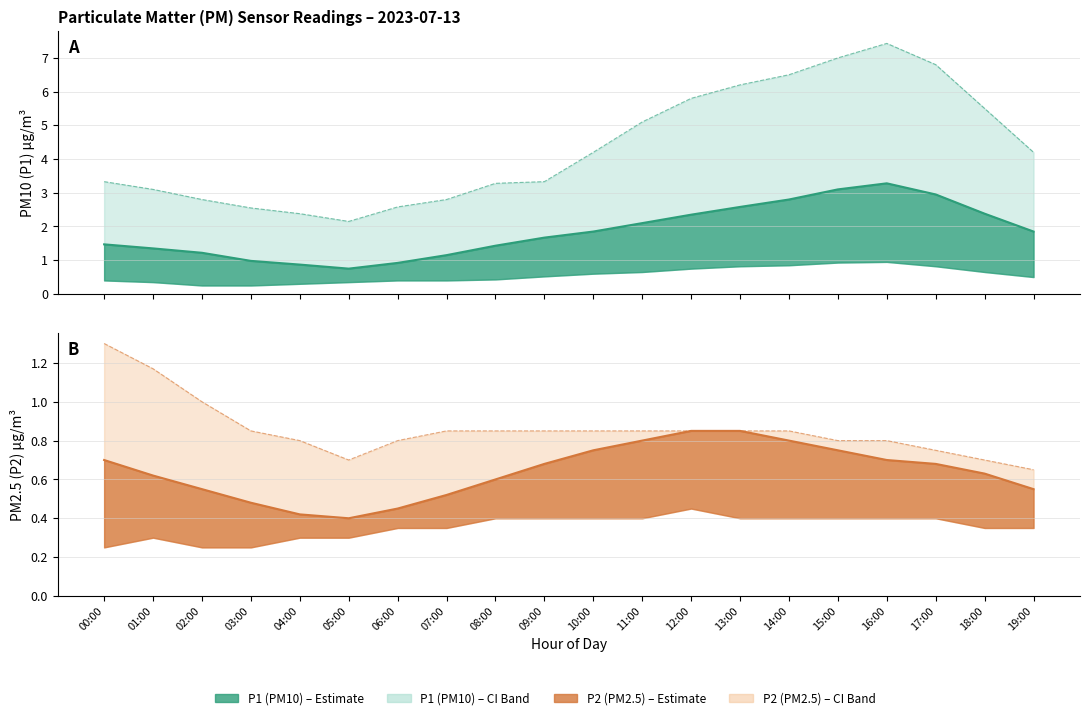

The P2_upper series shows 0.7 at 00:00. True or false?

False